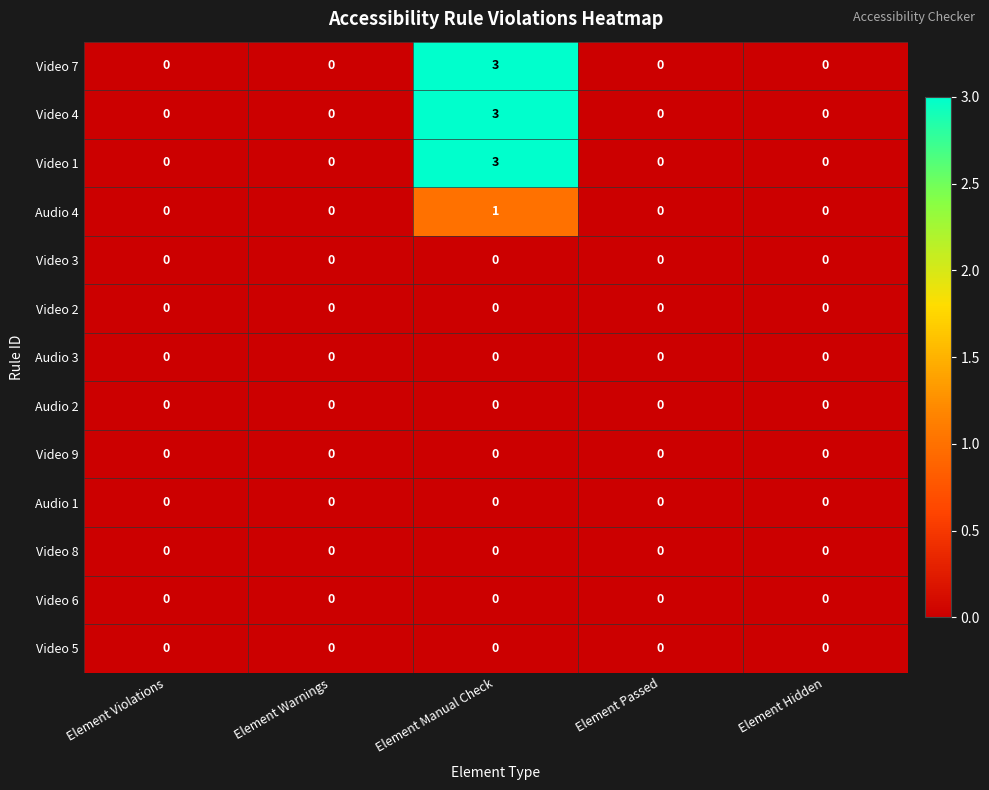

Which category has the highest value across all series?

Element Manual Check